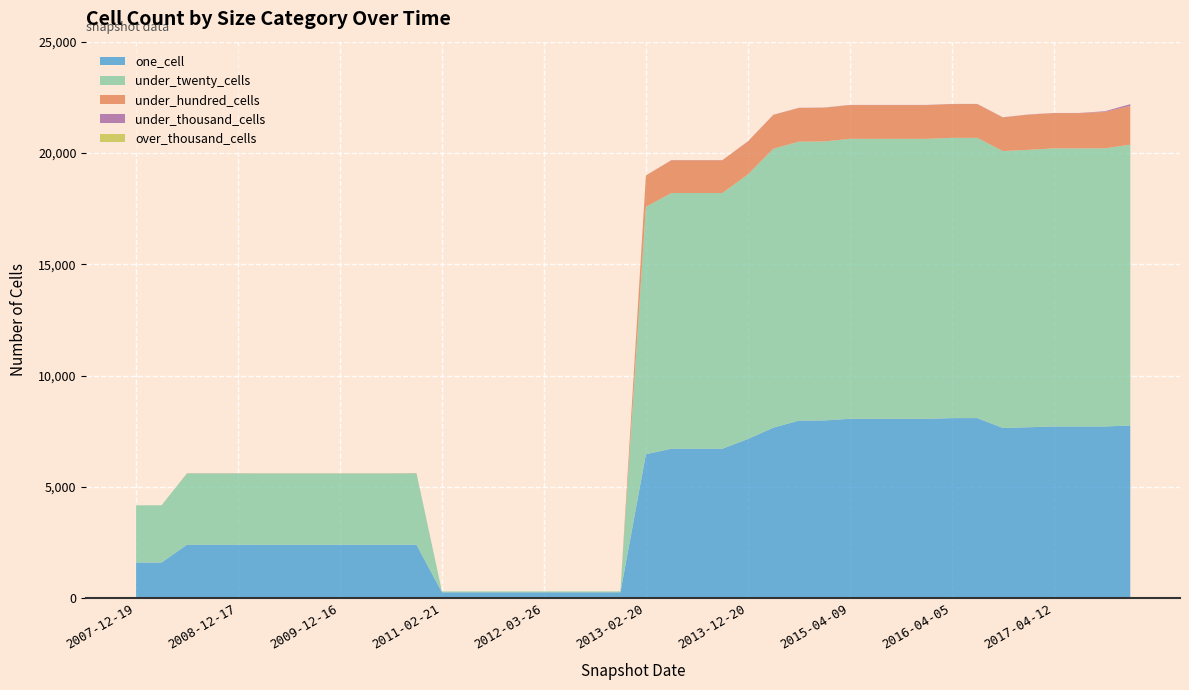

Reading left to right, extract all data points from this chart.

one_cell: 1605	1605	2406	2406	2406	2403	2403	2403	2403	2403	2403	2405	267	267	267	267	267	267	267	267	6470	6718	6718	6718	7153	7664	7978	7988	8060	8060	8060	8060	8092	8092	7650	7681	7717	7717	7717	7761
under_twenty_cells: 2569	2569	3203	3203	3203	3202	3202	3202	3202	3202	3202	3206	41	41	41	41	41	41	41	41	11111	11484	11484	11484	11885	12527	12531	12531	12576	12576	12576	12576	12588	12588	12437	12460	12491	12491	12493	12612
under_hundred_cells: 2	2	7	7	7	7	7	7	7	7	7	10	0	0	0	0	0	0	0	0	1408	1470	1470	1470	1480	1520	1514	1515	1515	1515	1515	1515	1516	1516	1510	1580	1582	1582	1635	1740
under_thousand_cells: 0	0	0	0	0	0	0	0	0	0	0	1	0	0	0	0	0	0	0	0	4	7	7	7	7	7	7	8	8	8	8	8	8	8	8	8	8	8	30	80
over_thousand_cells: 0	0	0	0	0	0	0	0	0	0	0	0	0	0	0	0	0	0	0	0	0	0	0	0	0	0	0	0	0	0	0	0	0	0	0	0	0	0	0	0